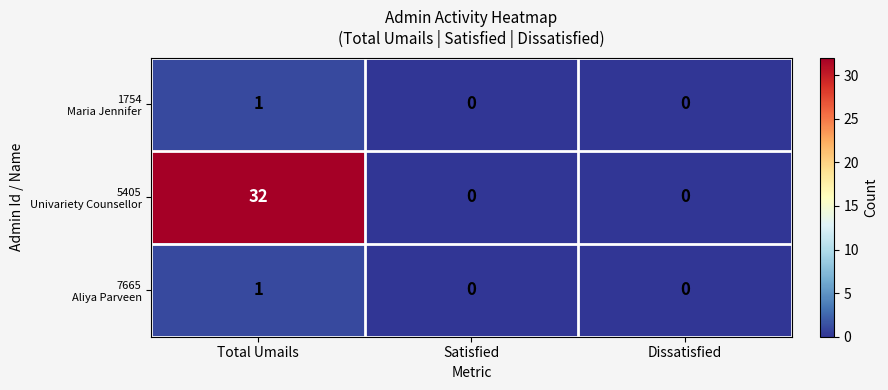

What is the total value across all series at Total Umails?

34